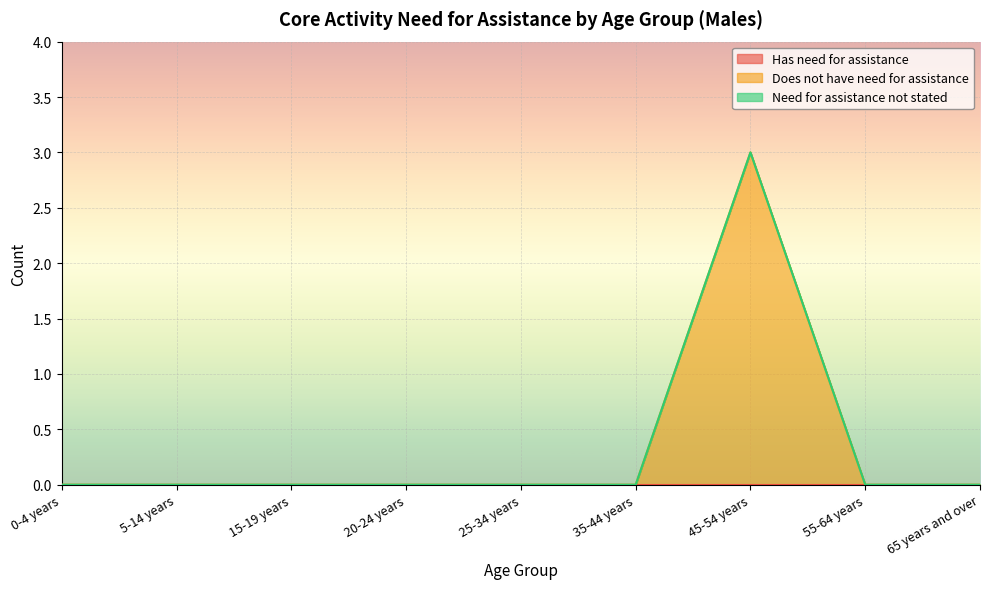

True or false: Does not have need for assistance and Need for assistance not stated cross at least once.

False